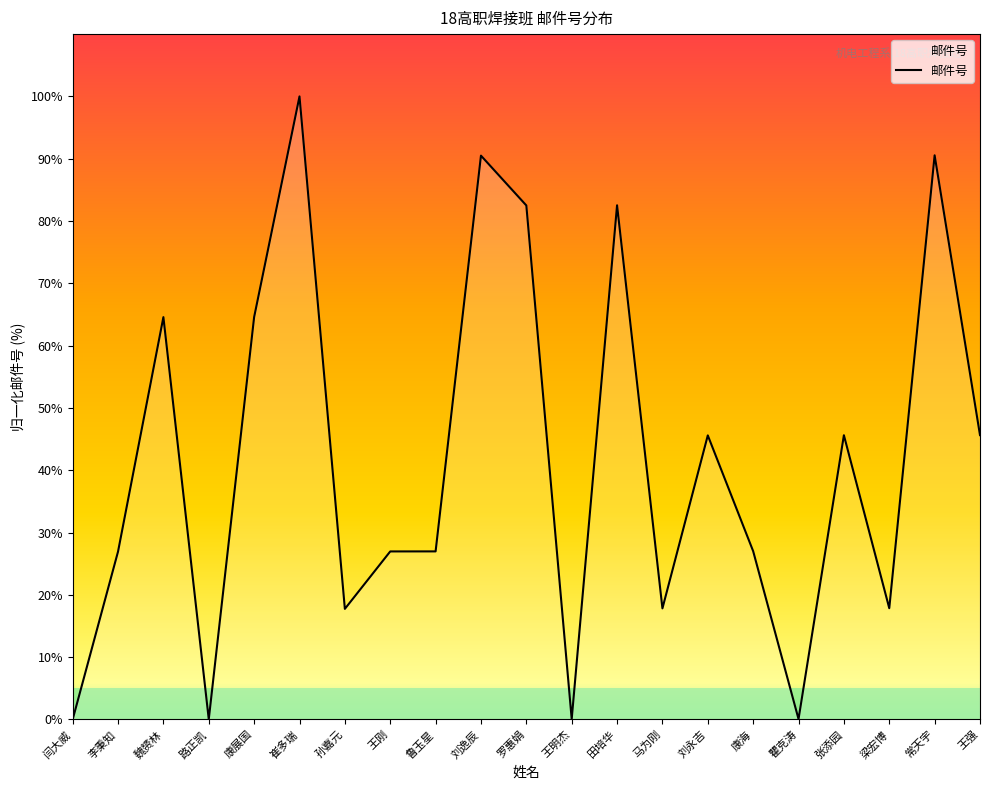

True or false: there are more than 1 points higher than both neighbors.

True